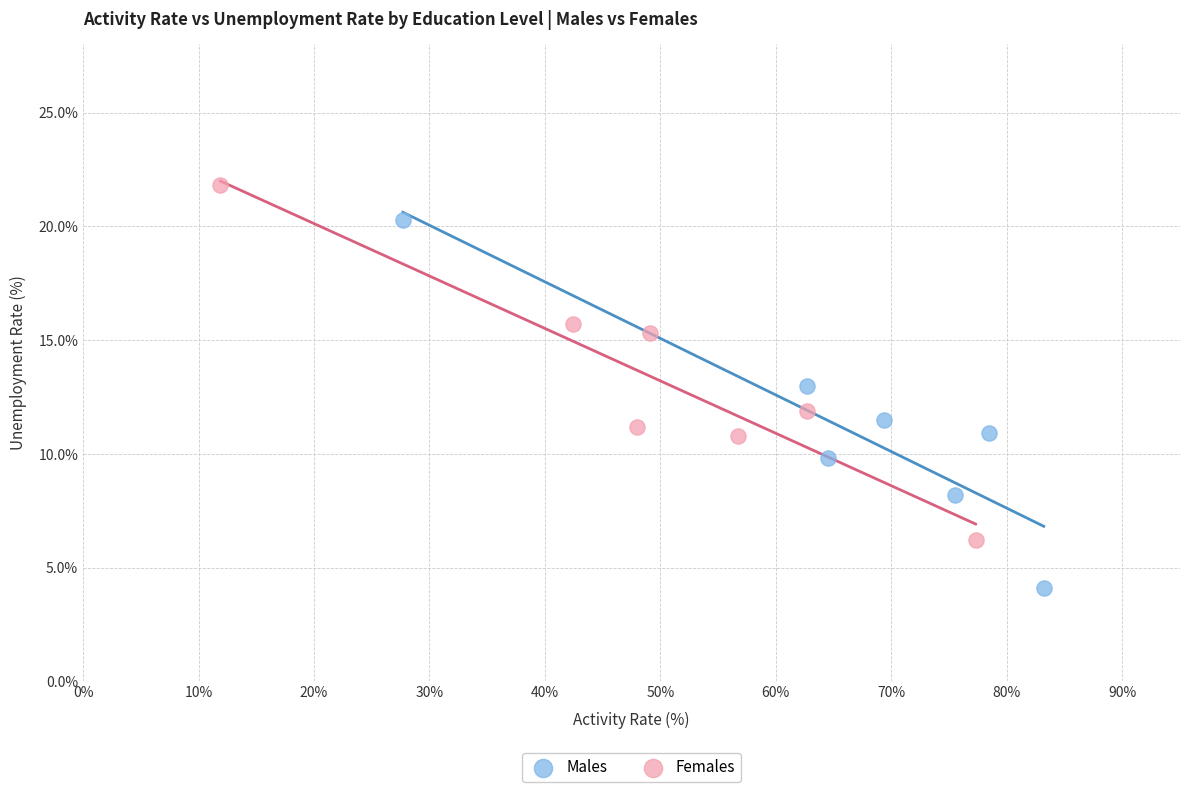

Which series has the largest Y range (max minus min)?

Males